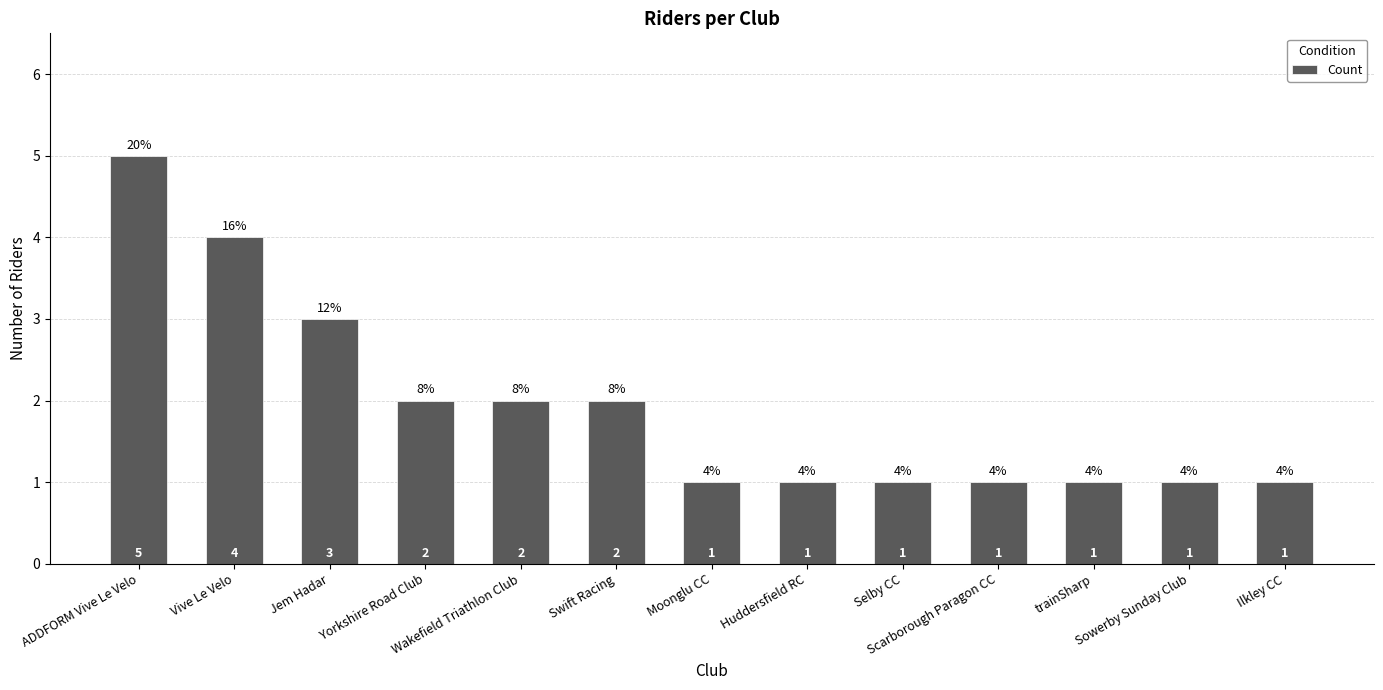

What is the sum of the values at Scarborough Paragon CC and Selby CC?

2